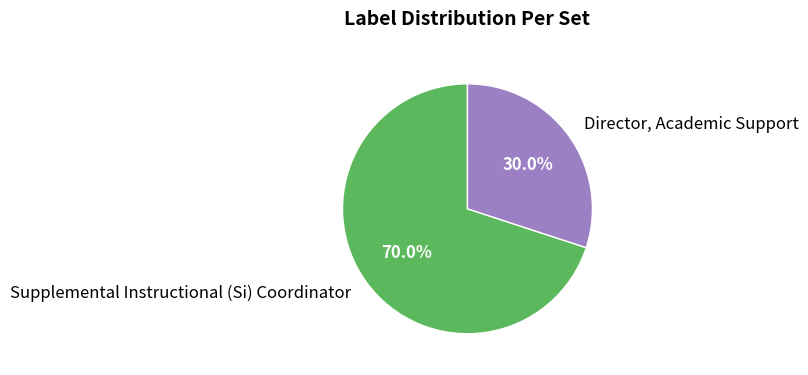

Count the number of slices in the pie.

2